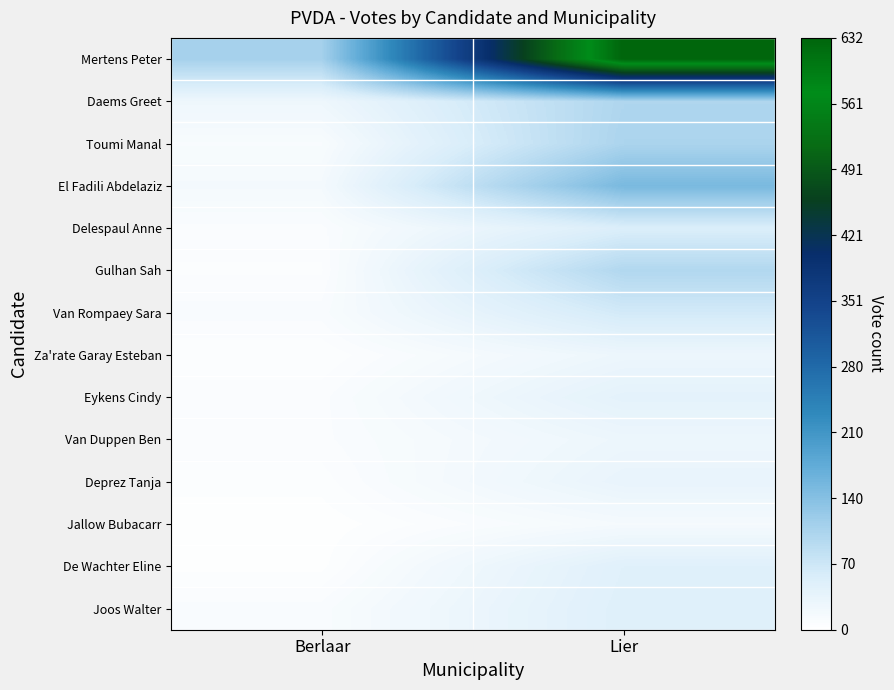

How many categories are shown in the chart?

2